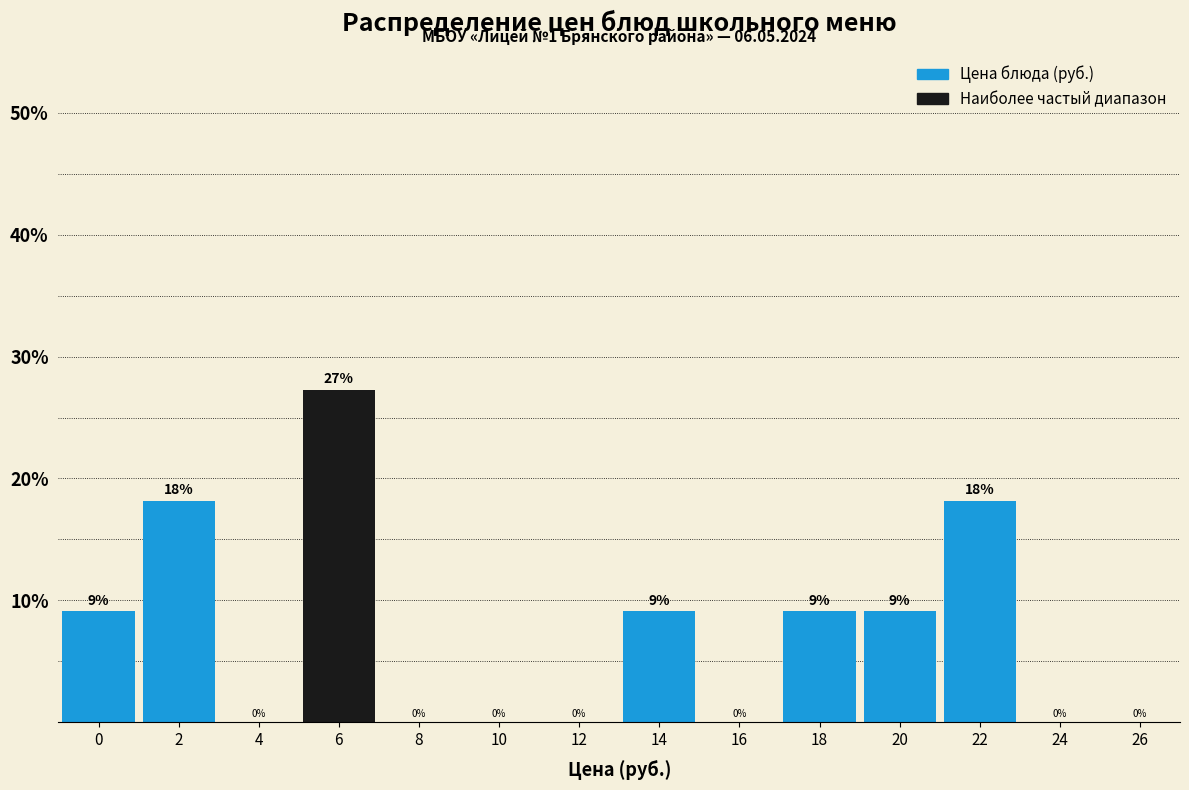

Read the value at 2.

18.2